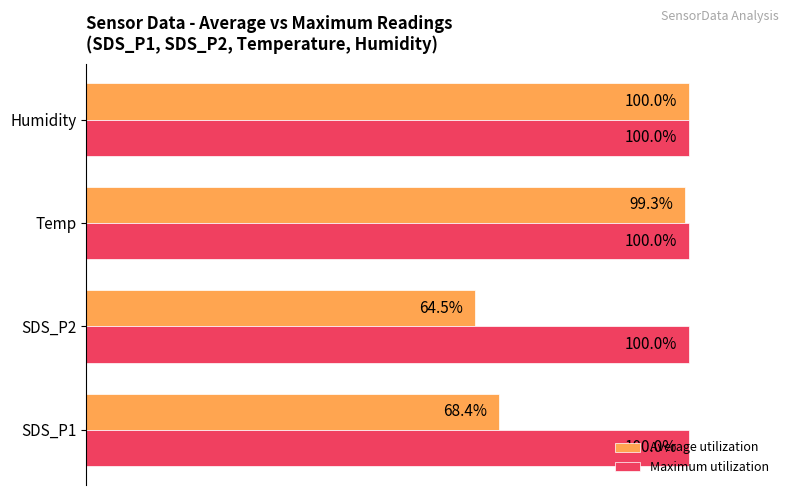

Which series changed the most between SDS_P2 and Humidity?

Average utilization